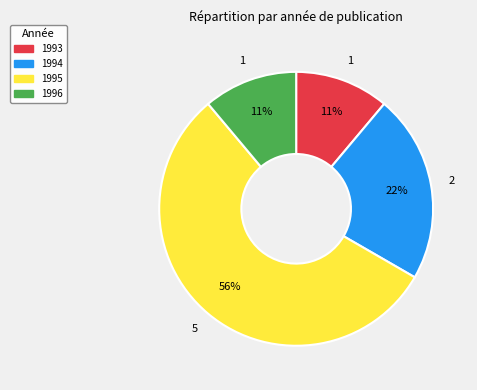

Is the sum of 1993 and 1995 greater than half?

Yes